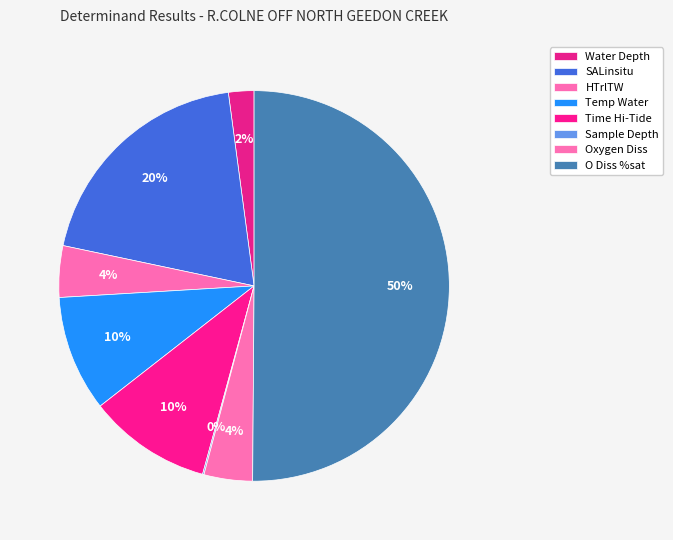

Rank the categories by value from lowest to highest.

Sample Depth, Water Depth, Oxygen Diss, HTrlTW, Temp Water, Time Hi-Tide, SALinsitu, O Diss %sat